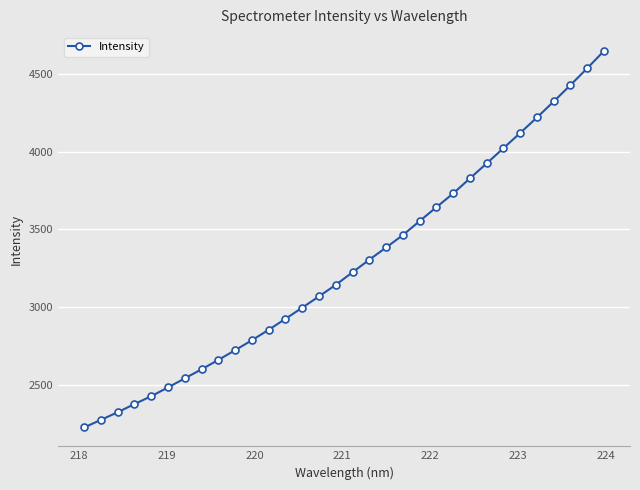

What is the sum of all values?

104762.9